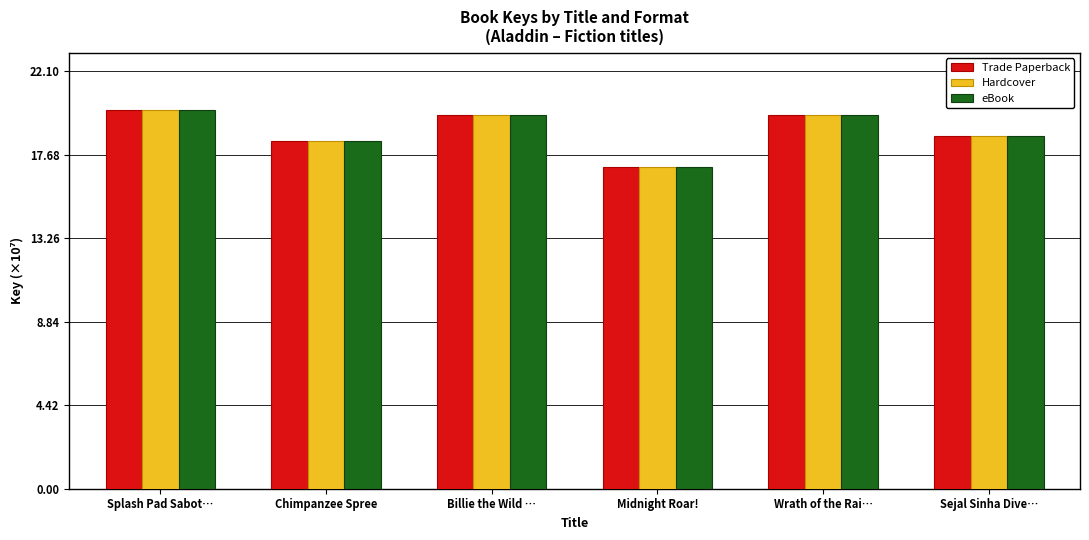

Is the value of Trade Paperback at Wrath of the Rai… greater than the value of Hardcover at Midnight Roar!?

Yes